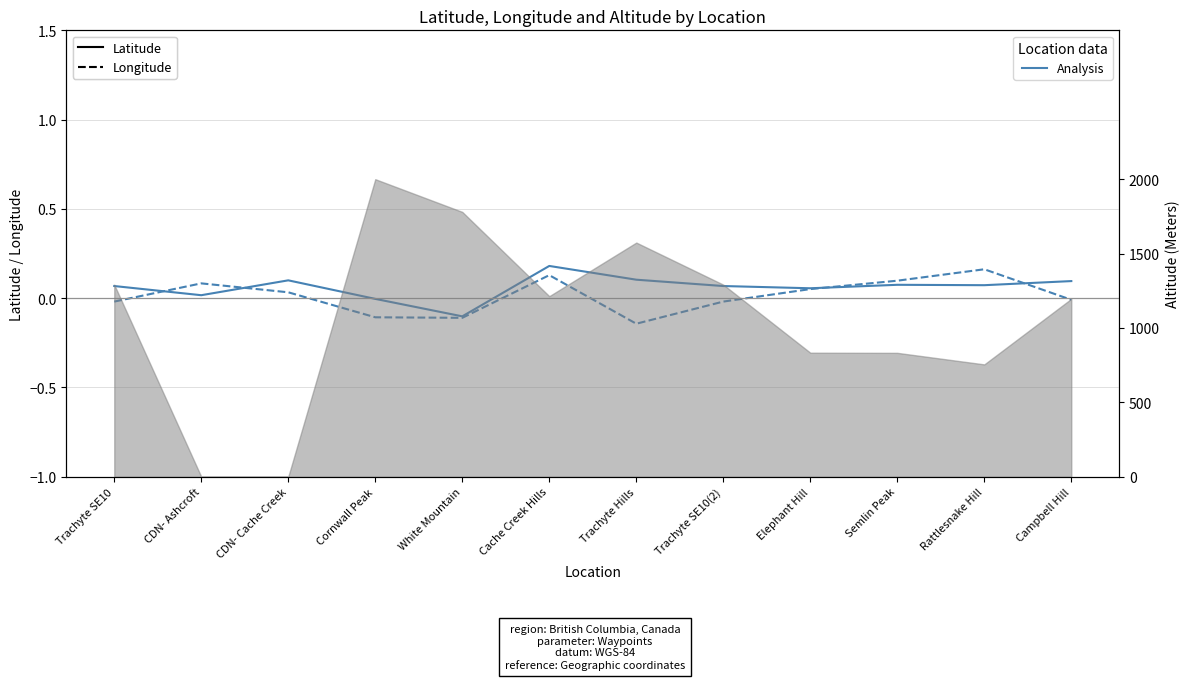

Reading left to right, extract all data points from this chart.

Latitude (offset): 0.1	0.0	0.1	-0.0	-0.1	0.2	0.1	0.1	0.1	0.1	0.1	0.1
Longitude (offset): -0.0	0.1	0.0	-0.1	-0.1	0.1	-0.1	-0.0	0.1	0.1	0.2	-0.0